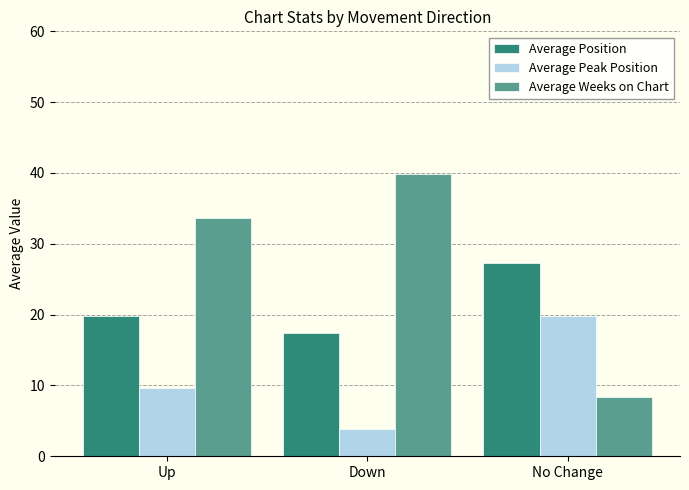

How many groups of bars are there?

3